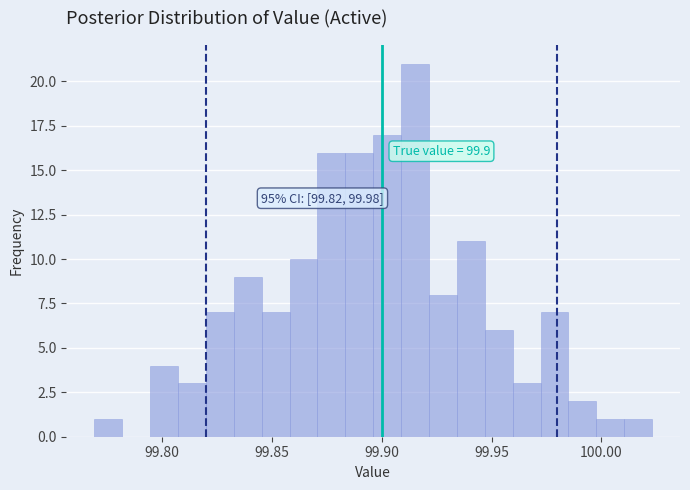

Around what value on the x-axis is the tallest bar? Give the approximate position of its centre, as read against the axis.

99.915